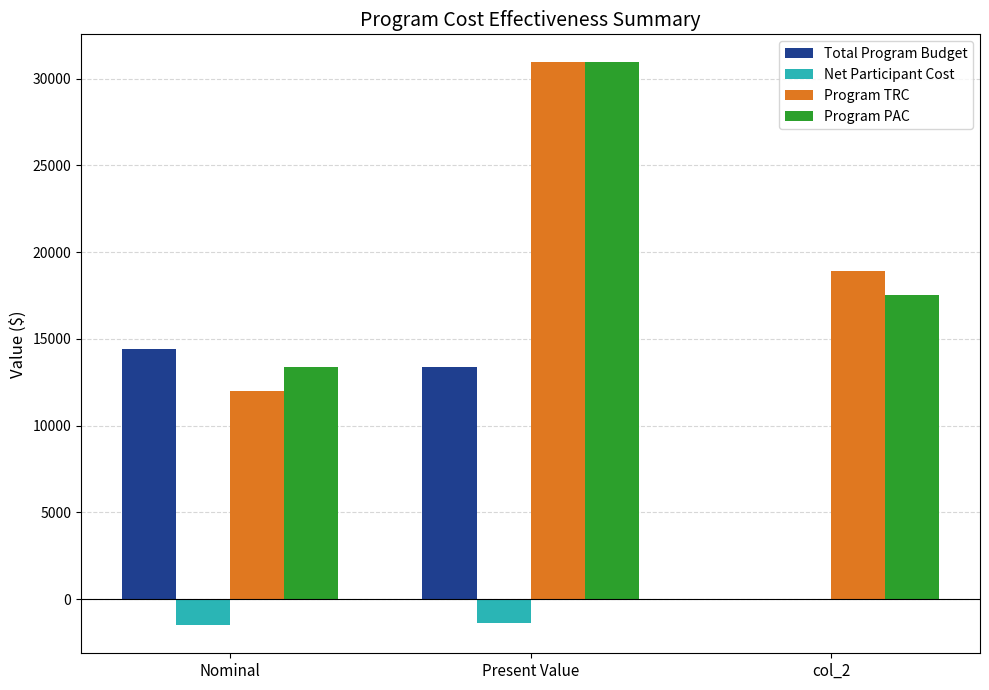

The value of Net Participant Cost at Nominal is -1496.5. True or false?

True